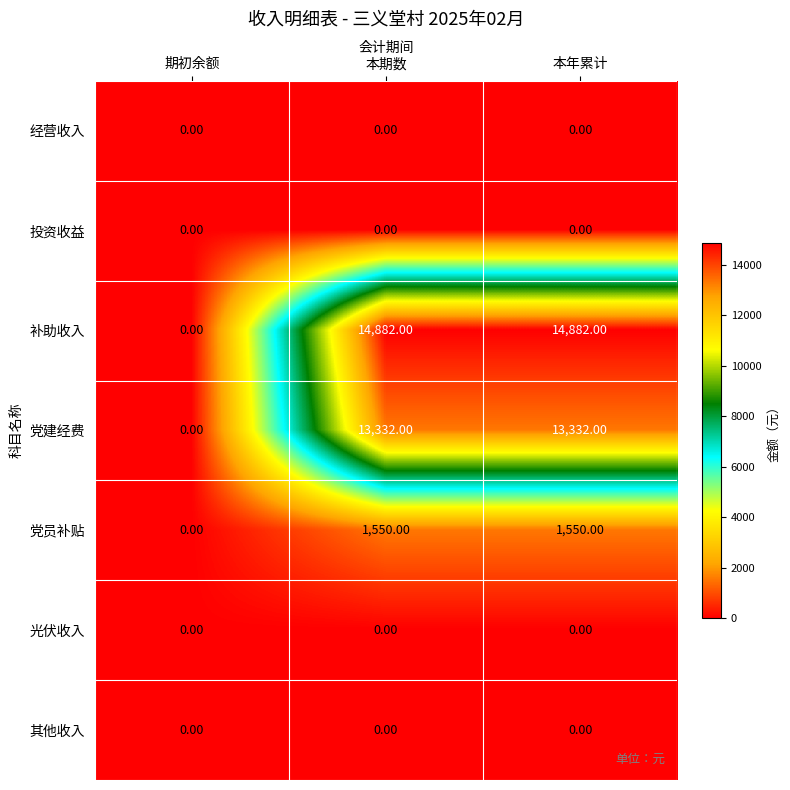

What is the sum of the 补助收入 values at 本期数 and 期初余额?

14882